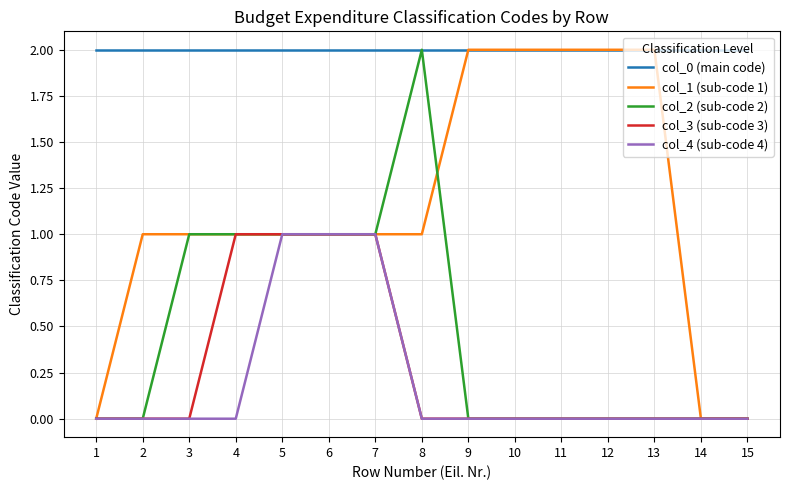

True or false: col_0 (main code) and col_3 (sub-code 3) intersect in this chart.

False